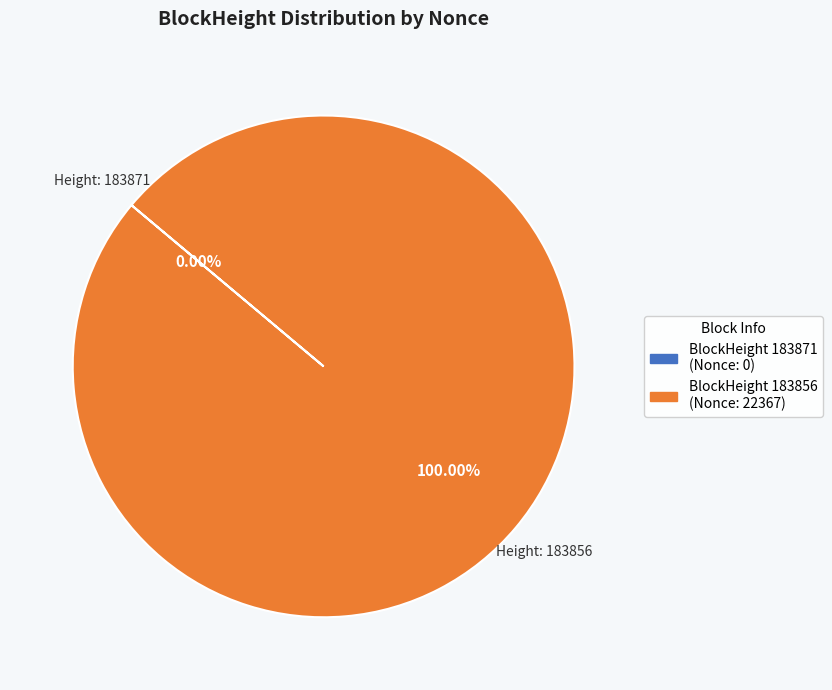

Is there any slice that represents more than half of the pie?

Yes